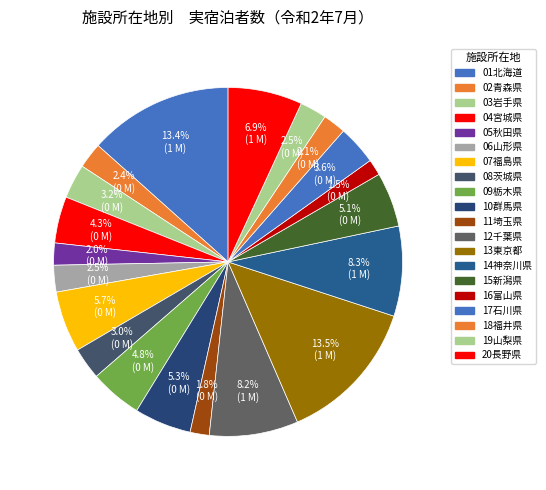

Count the number of slices in the pie.

20